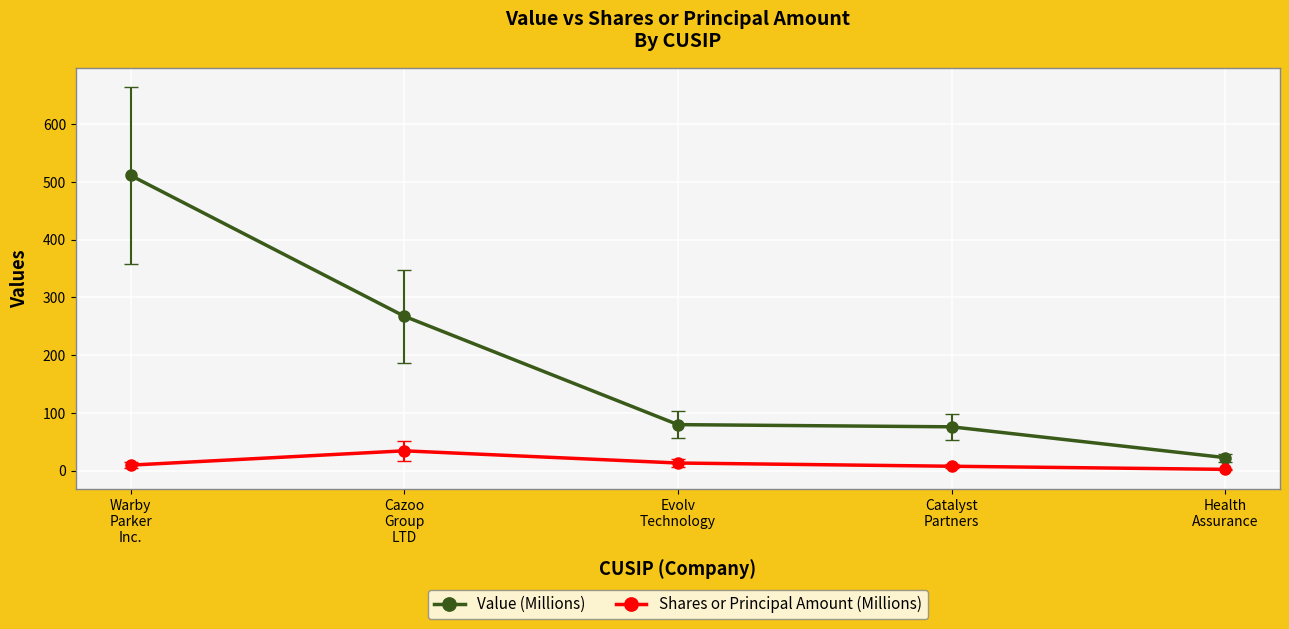

Which series has the widest spread of values?

Value (Millions)